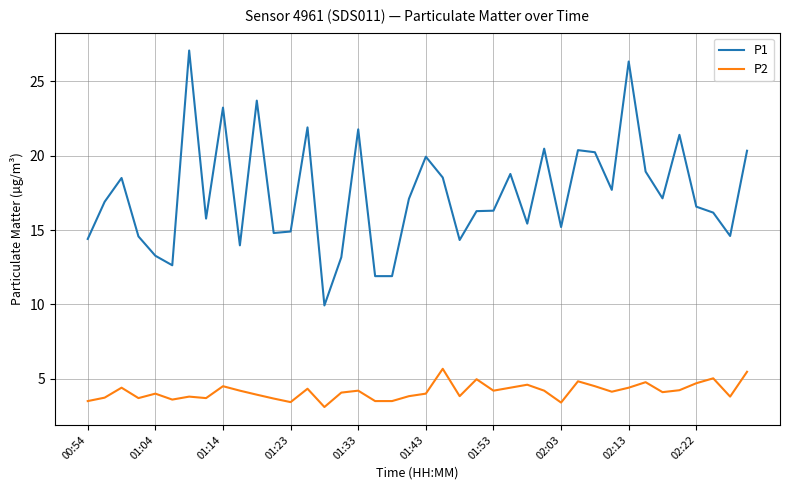

What is the difference between the maximum and minimum values in the P1 series?

17.1